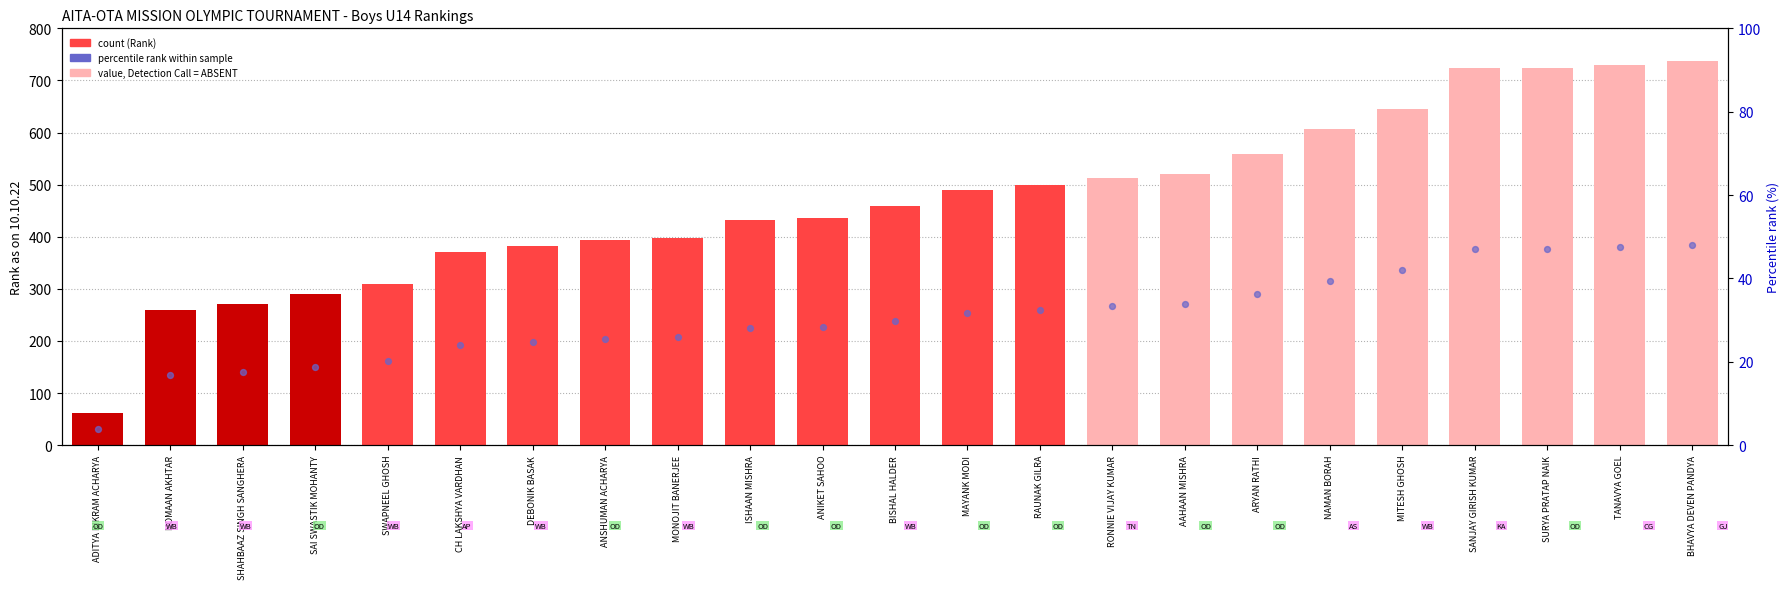

Which series has the largest total across all categories?

Rank